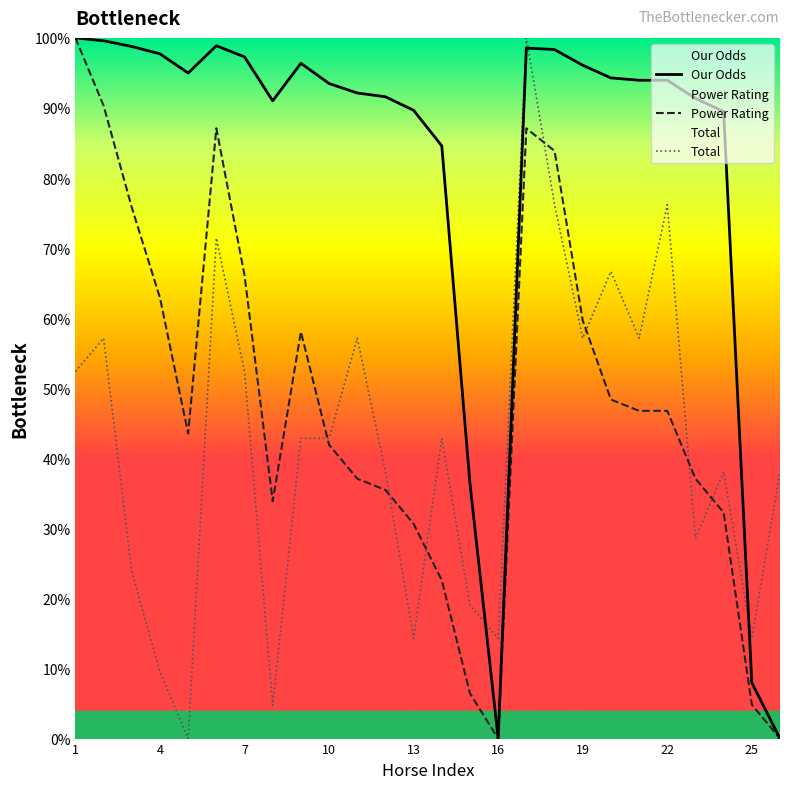

Which series has the largest total across all categories?

Our Odds